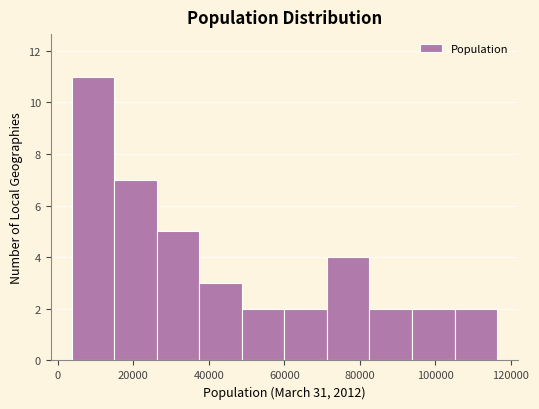

How tall is the bar that spans 26000 to 38000 on the x-axis? Neither the bar edges nor the heights are printed on the chart, so give them approximately, as read against the axes.

5